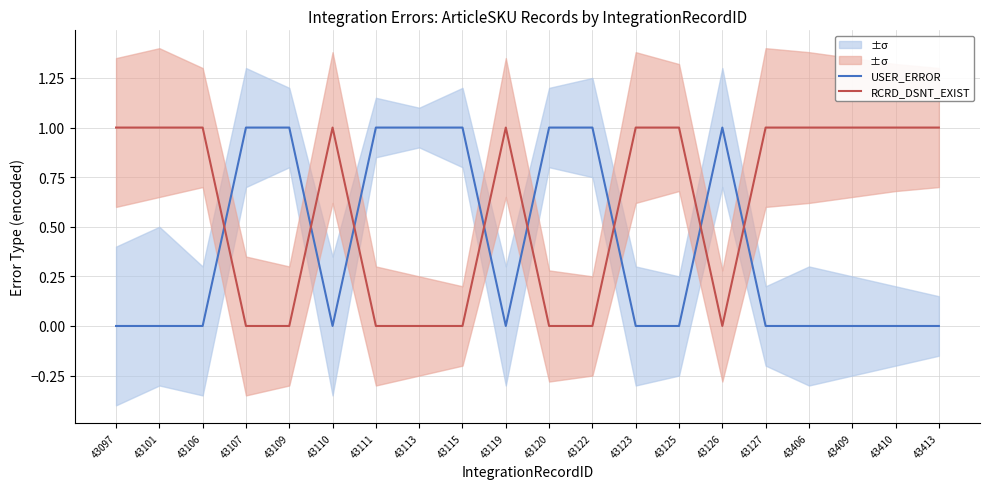

List the labels in order of USER_ERROR value, smallest first.

43097, 43101, 43106, 43110, 43119, 43123, 43125, 43127, 43406, 43409, 43410, 43413, 43107, 43109, 43111, 43113, 43115, 43120, 43122, 43126